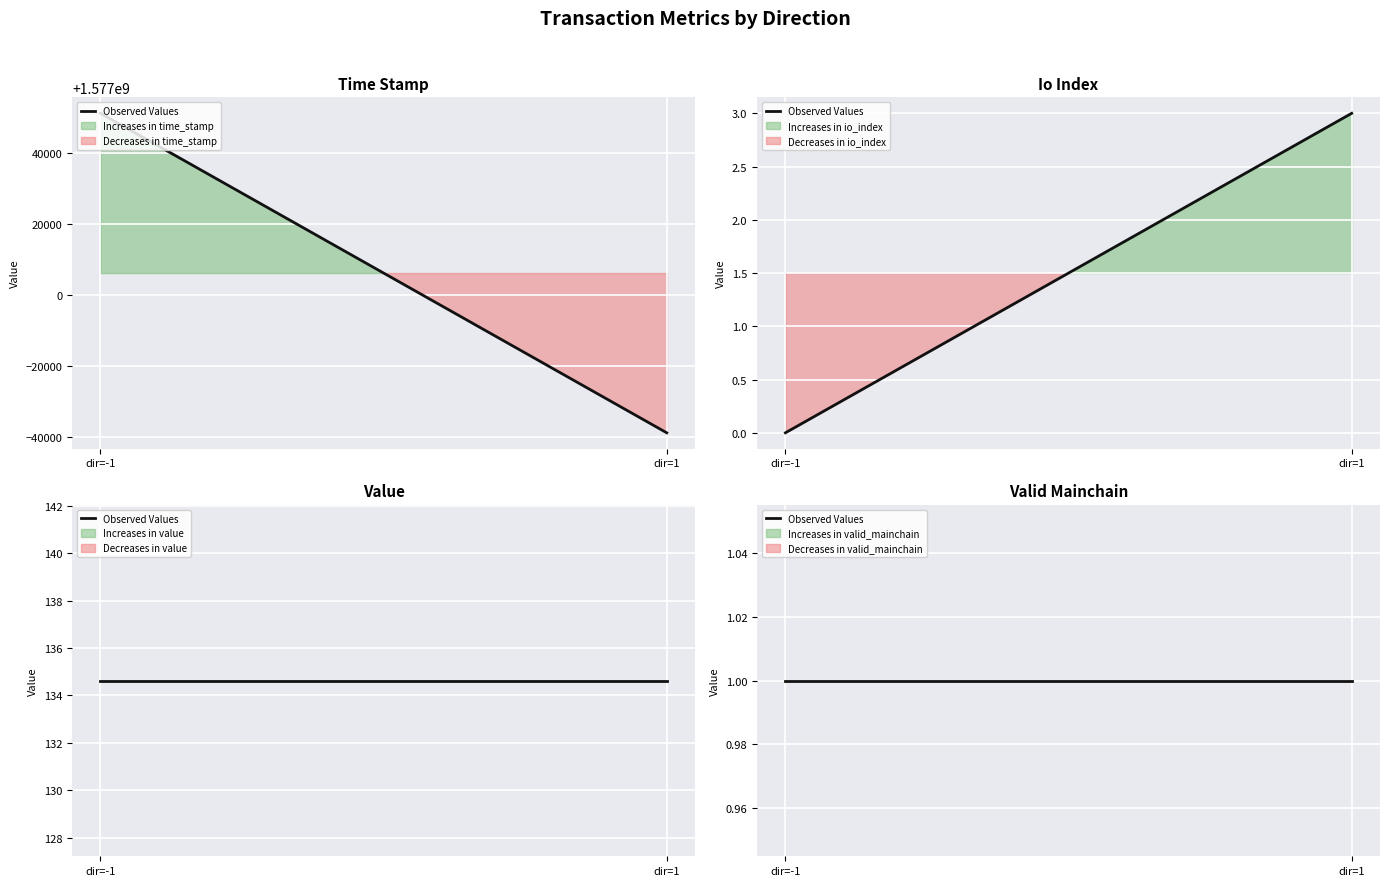

At how many categories does at least one series exceed 1407103302?

2